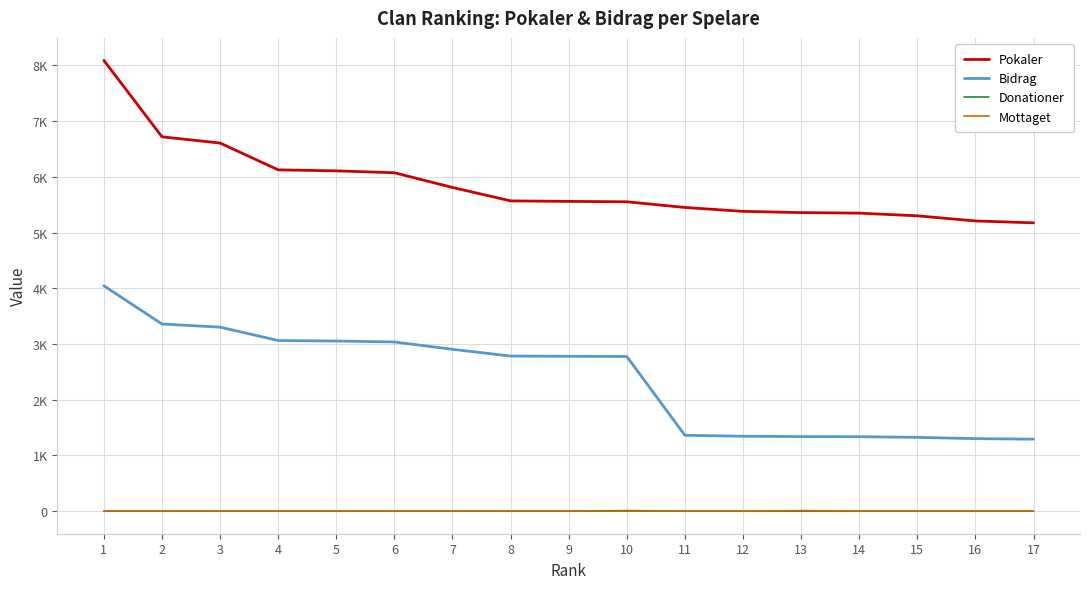

Reading left to right, list all the values displayed in this chart.

Pokaler: 1=8090	2=6719	3=6607	4=6126	5=6108	6=6074	7=5810	8=5569	9=5560	10=5553	11=5451	12=5381	13=5359	14=5349	15=5301	16=5209	17=5175
Bidrag: 1=4045	2=3359	3=3303	4=3063	5=3054	6=3037	7=2905	8=2784	9=2780	10=2776	11=1362	12=1345	13=1339	14=1337	15=1325	16=1302	17=1293
Donationer: 1=0	2=0	3=0	4=0	5=0	6=0	7=0	8=0	9=0	10=10	11=0	12=0	13=0	14=0	15=0	16=0	17=0
Mottaget: 1=0	2=0	3=0	4=0	5=0	6=0	7=0	8=0	9=0	10=0	11=0	12=0	13=10	14=0	15=0	16=0	17=0